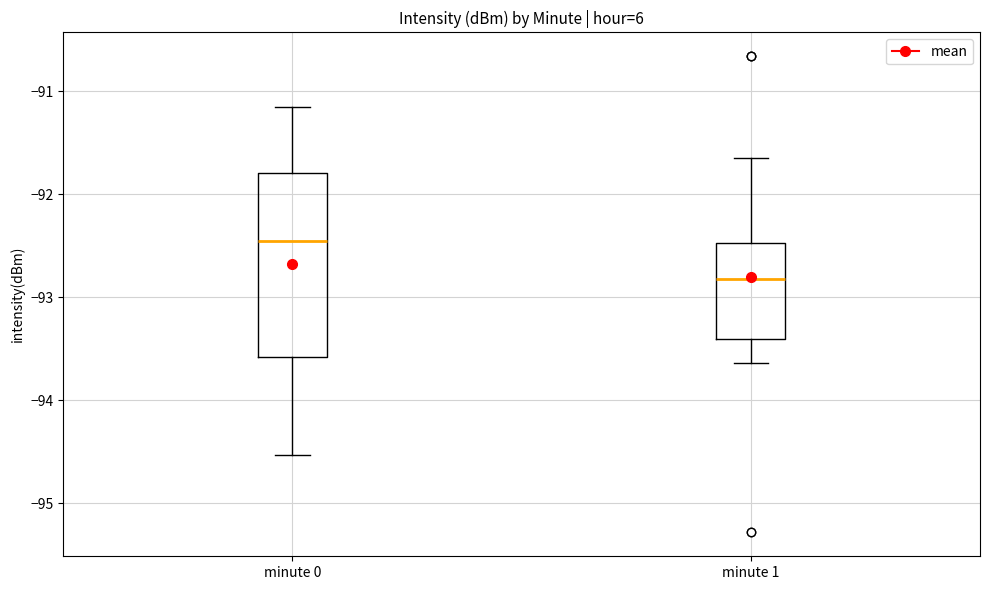

Reading left to right, read every box against the y-axis: the position of its median line, the range the box covers, and the ends of its whiskers. The values are not printed on the chart, so give them approximately, as read against the axis.

minute 0: median -92.5, box -93.6 to -91.8, whiskers -94.5 to -91.2
minute 1: median -92.8, box -93.4 to -92.5, whiskers -93.6 to -91.7